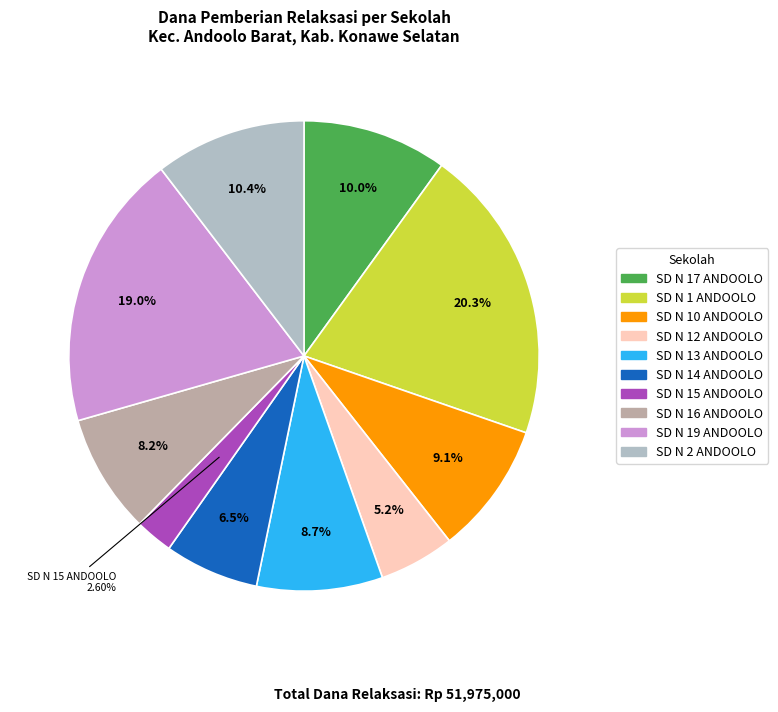

Does any single category account for the majority?

No